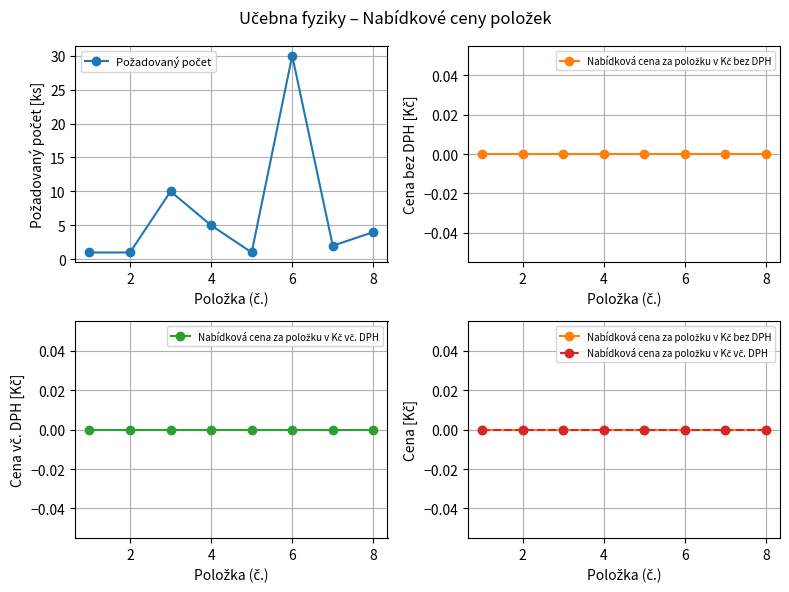

True or false: Nabídková cena za položku v Kč vč. DPH and Nabídková cena za položku v Kč bez DPH cross at least once.

False